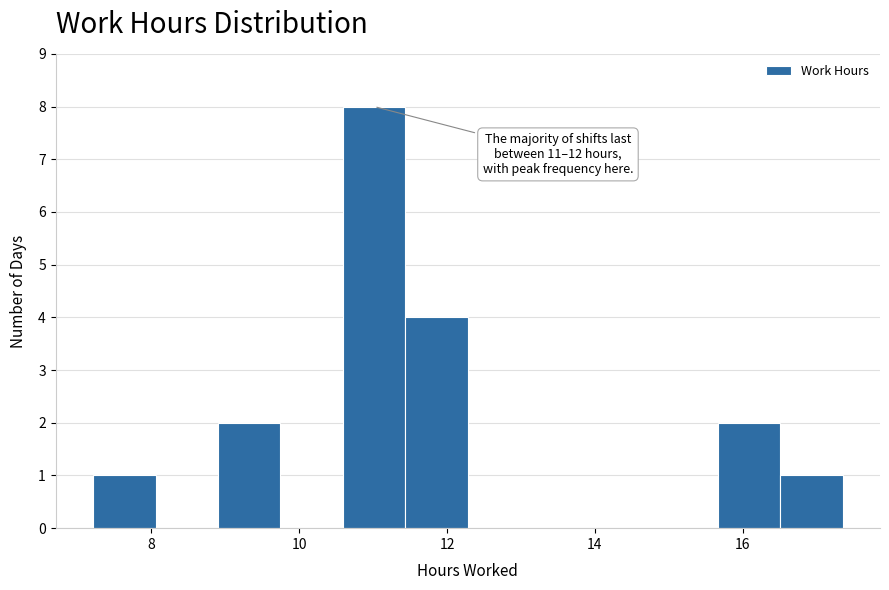

Over which range of the x-axis is the bar tallest?

10.6 to 11.4